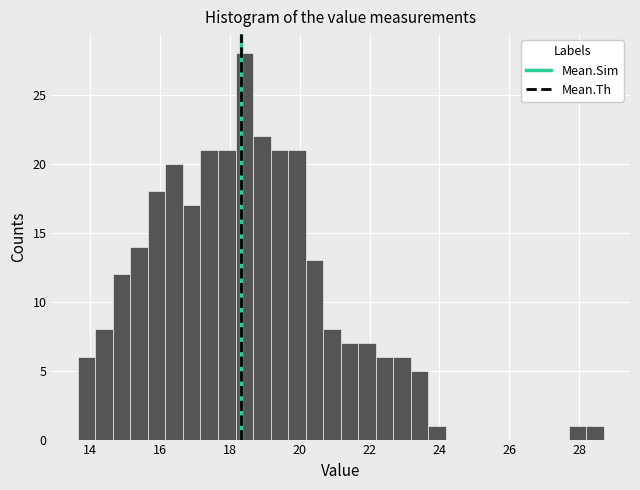

Read against the x-axis, roughly where is the centre of the tallest bar?

18.4